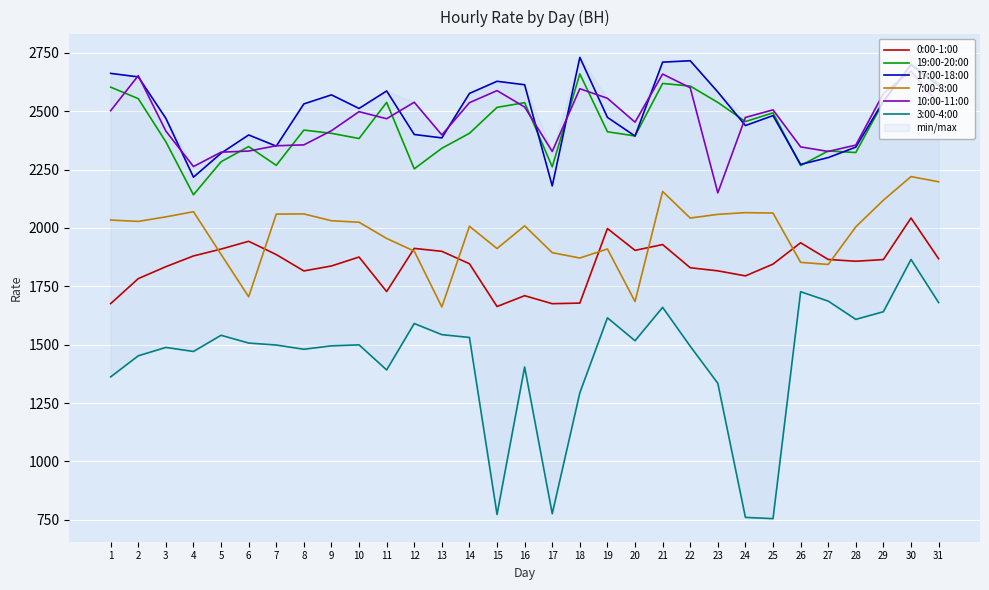

The value of 10:00-11:00 at 5 is 1227.9. True or false?

False